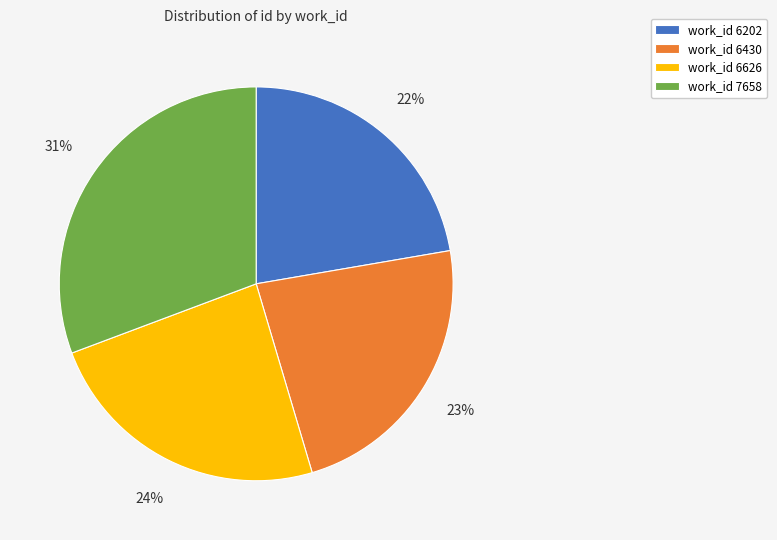

To the nearest percent, what is the difference between the work_id 7658 and work_id 6626 slice percentages?

7%